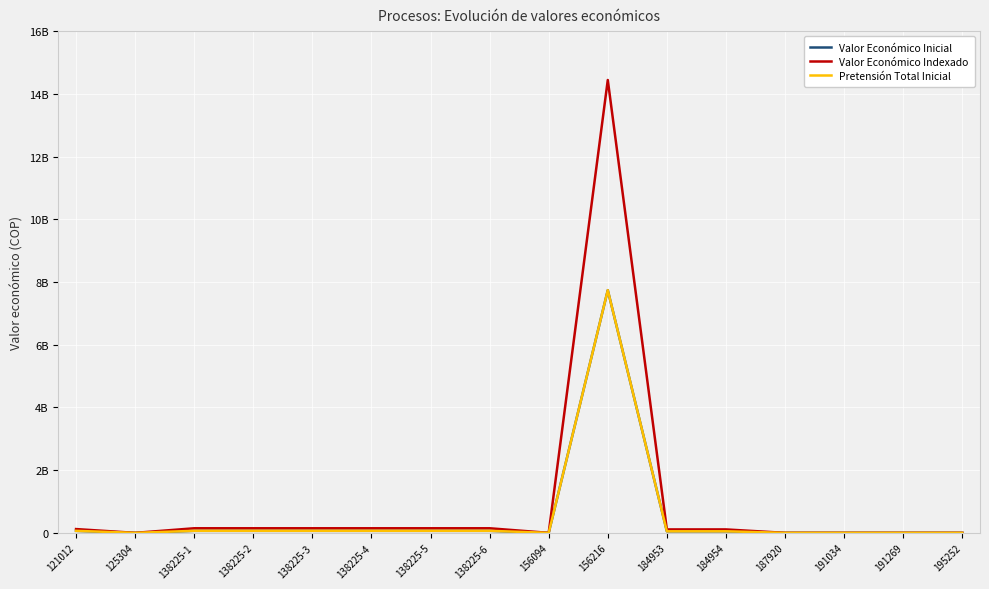

Between 138225-6 and 184953, which series saw the biggest shift?

Valor Económico Indexado